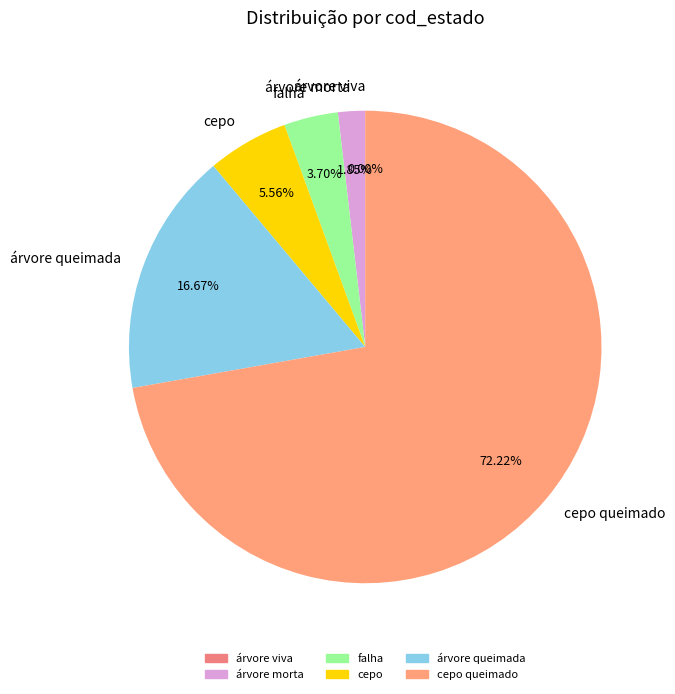

What percentage is the árvore morta slice, to the nearest percent?

2%